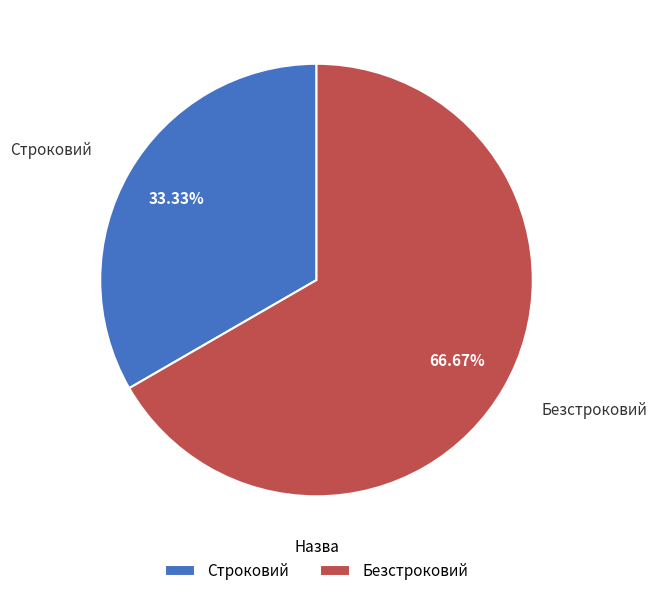

How much of the chart is everything except Безстроковий?

33.3%